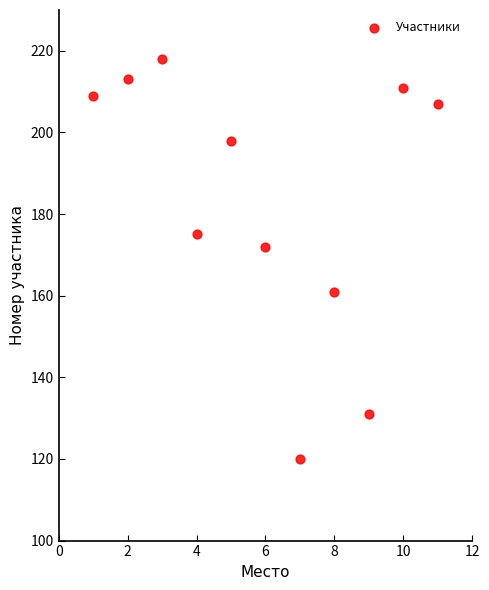

What is the average X value?

6